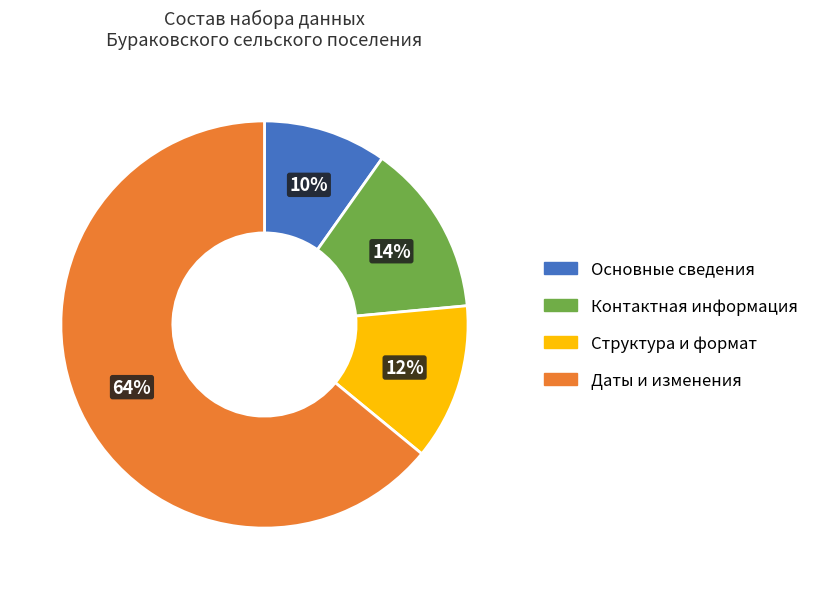

Does any single category account for the majority?

Yes